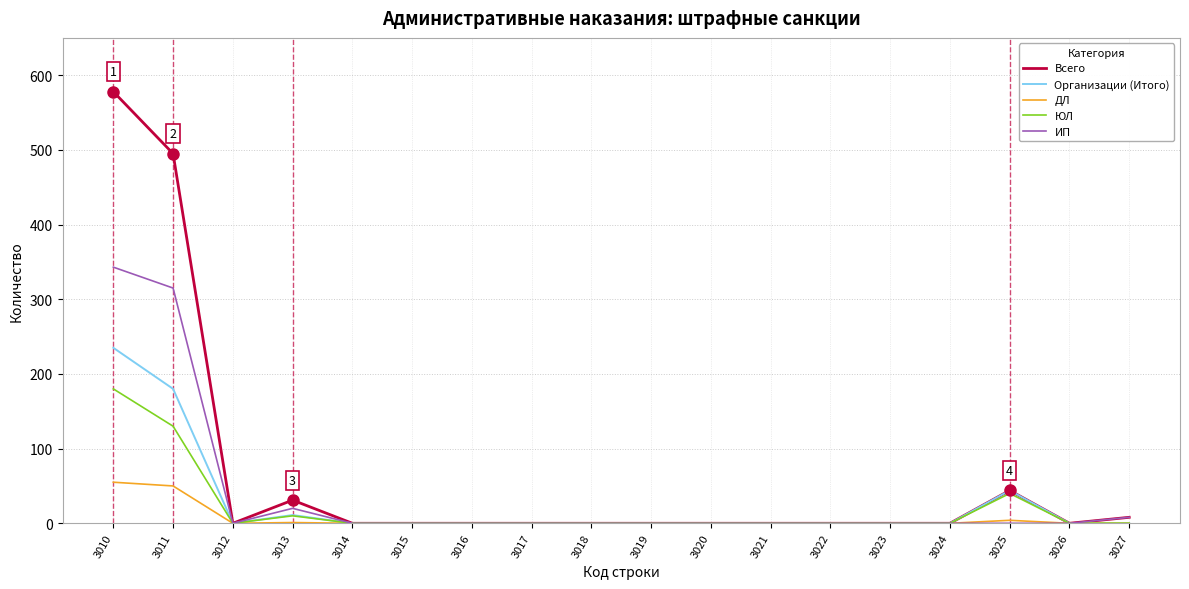

Does the chart display data point markers on the line(s)?

No